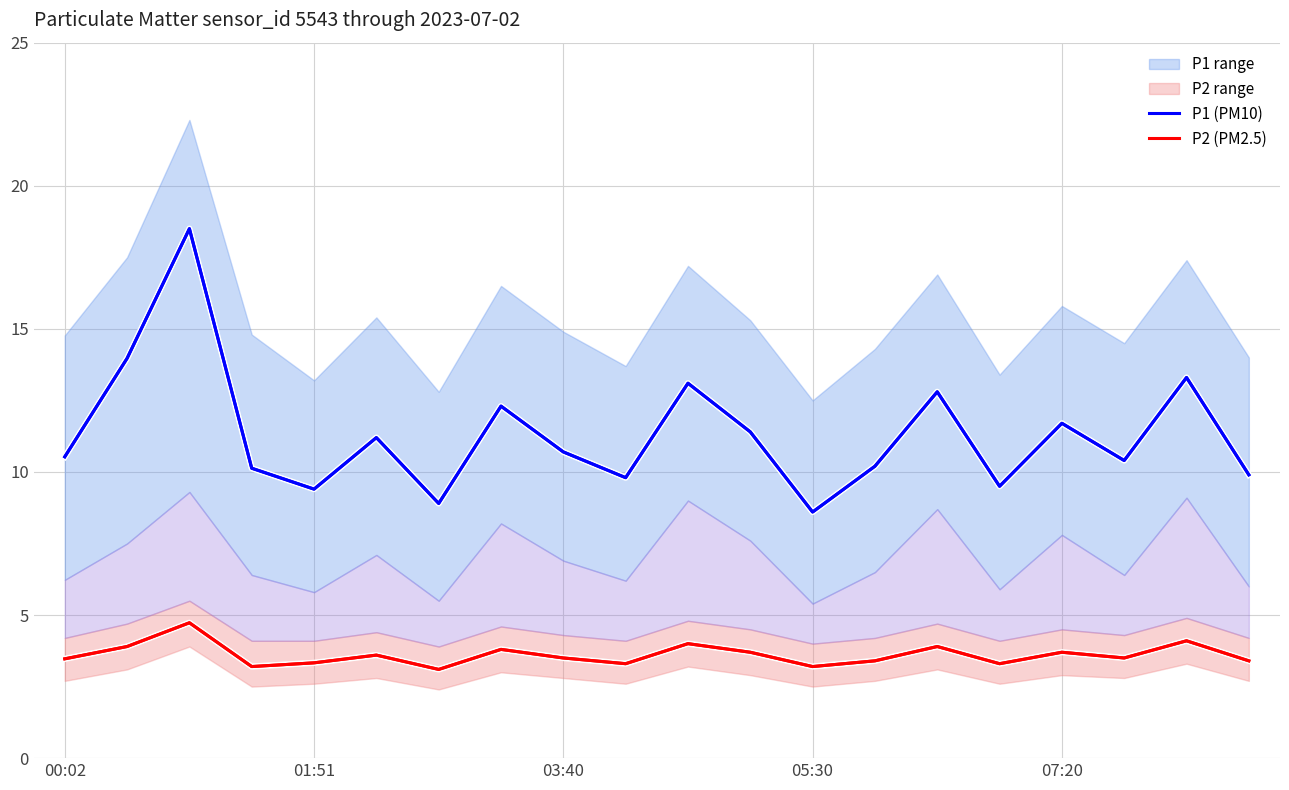

What is the lowest value of the P1 (PM10) series?

8.6